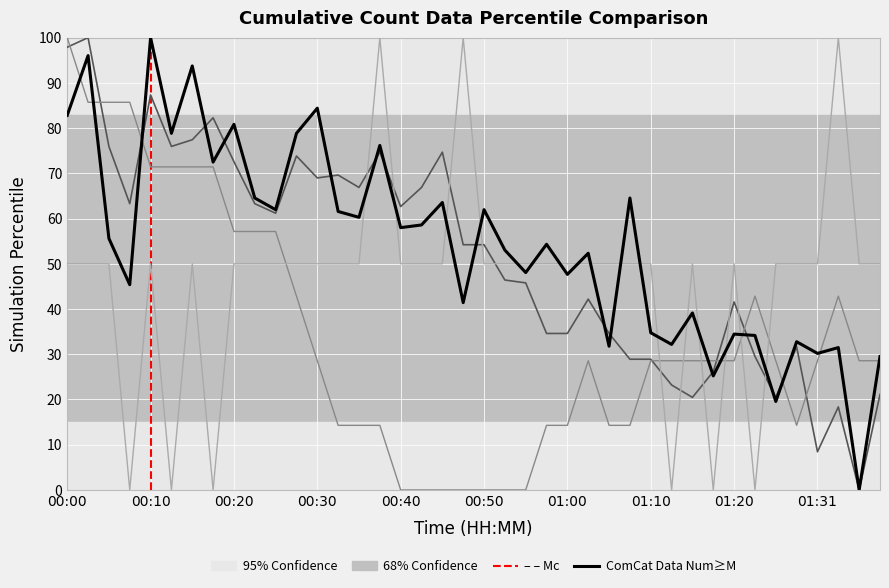

Is the value of Temp at 01:13 greater than the value of SDS_P1 at 01:10?

No